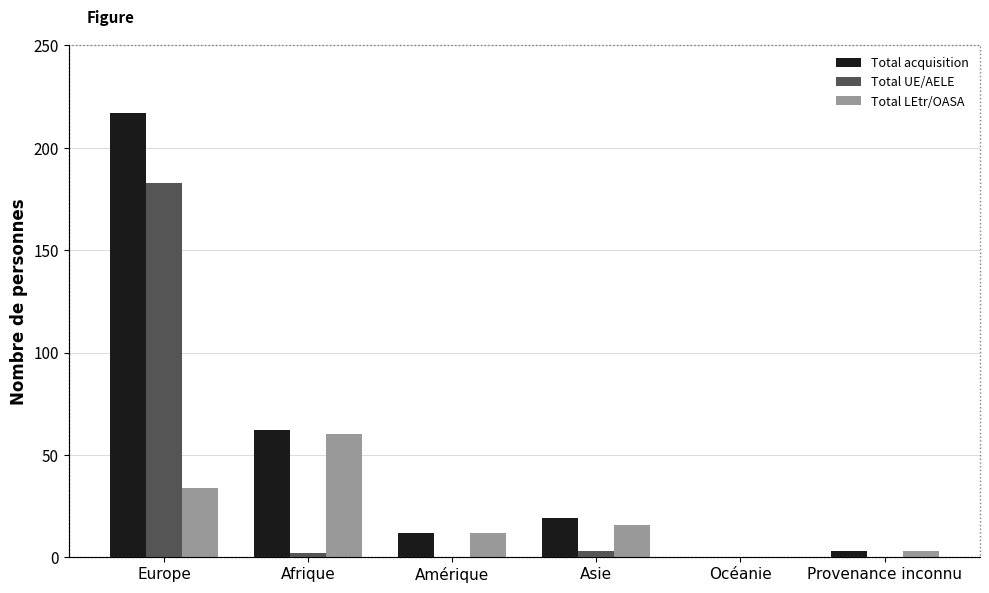

Between Europe and Provenance inconnu, which series saw the biggest shift?

Total acquisition